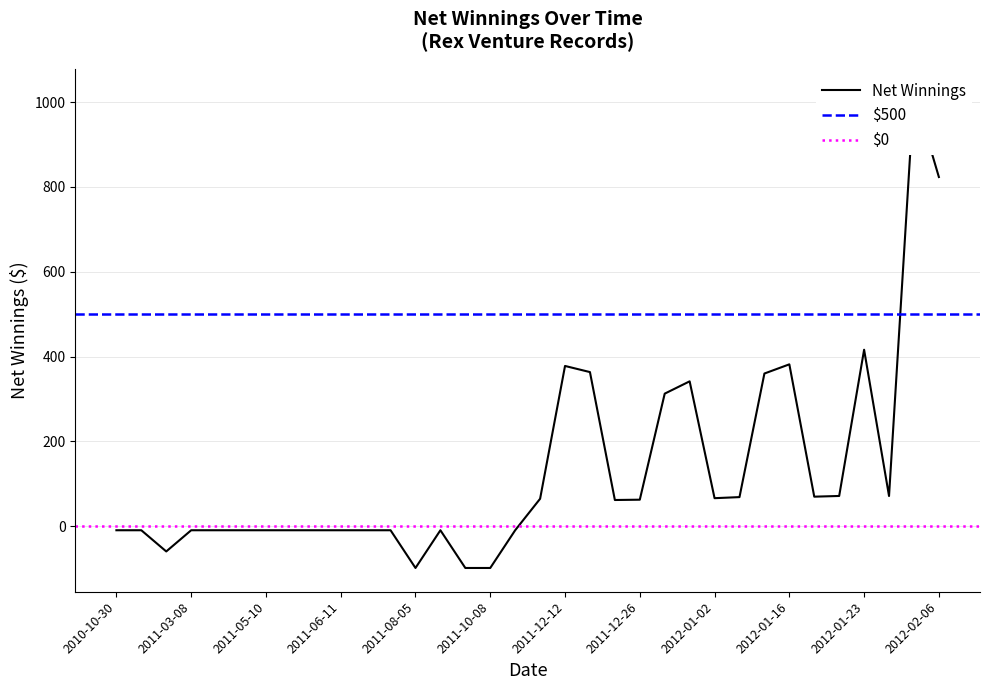

At which category does the chart reach its minimum across all series?

2011-08-05